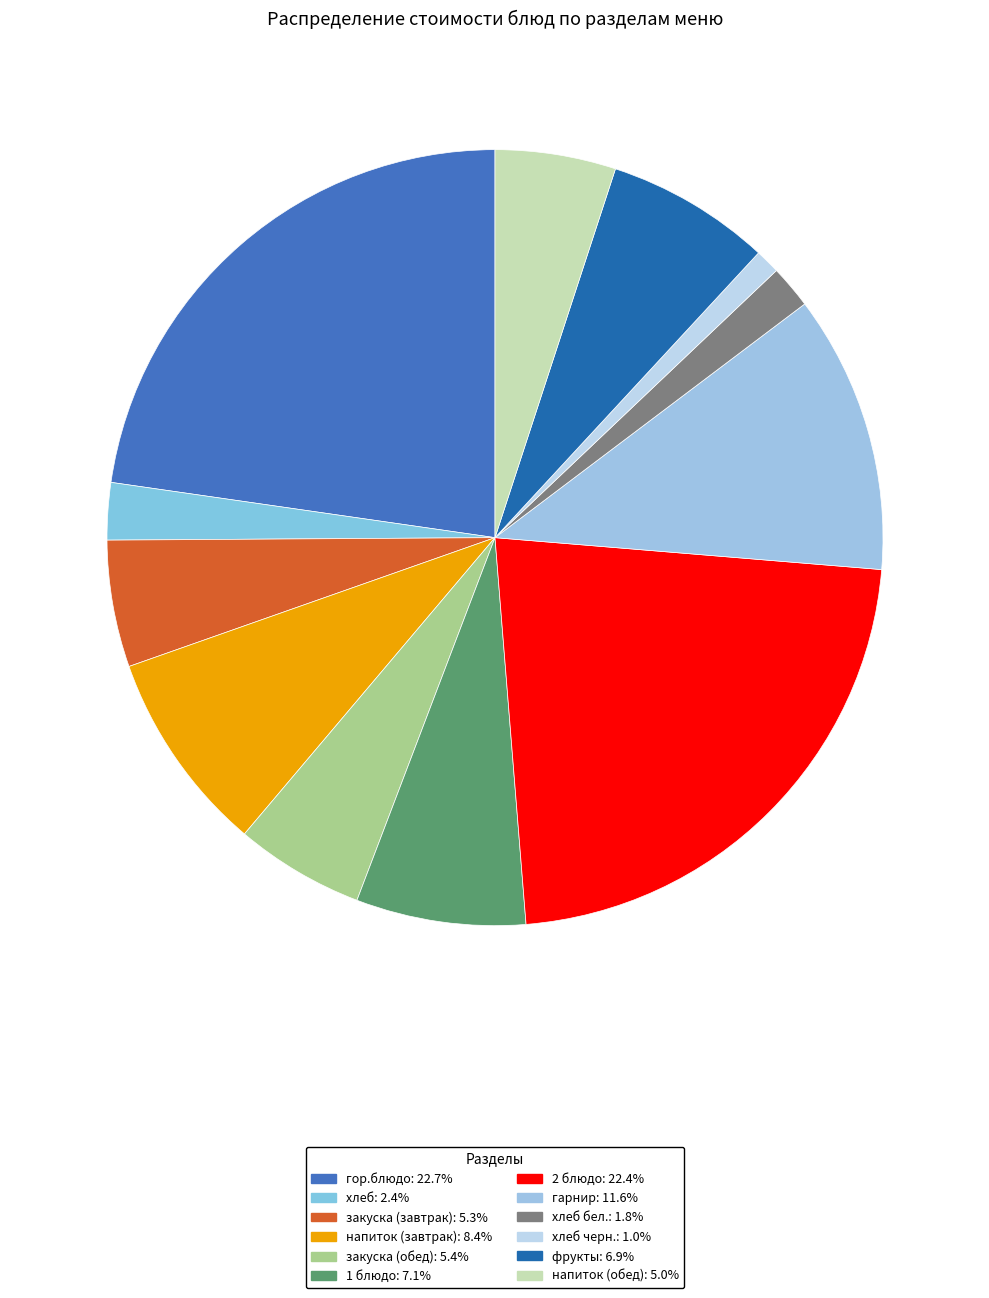

Count the number of slices in the pie.

12